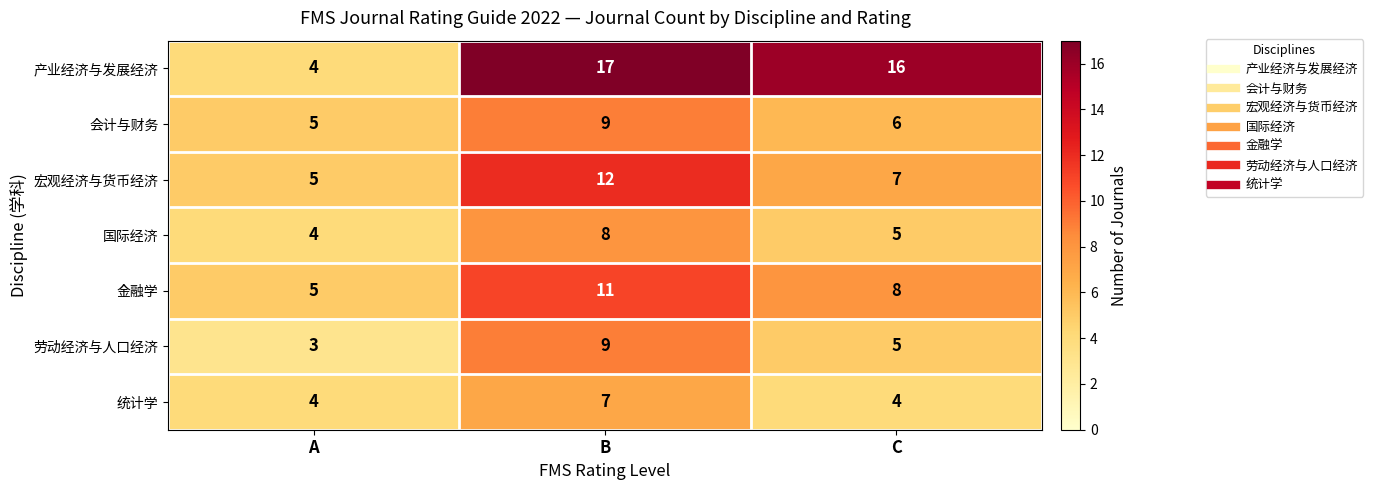

Is it true that 会计与财务 equals 9 at B?

True